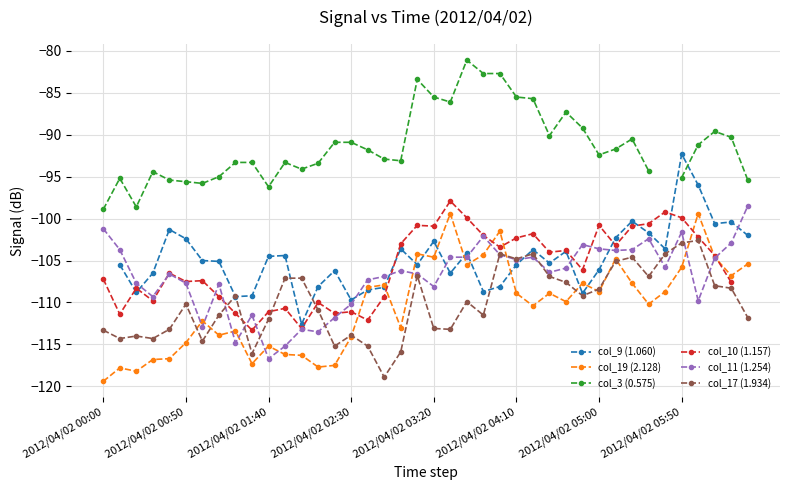

What is the maximum value for col_17 (1.934)?

-102.6